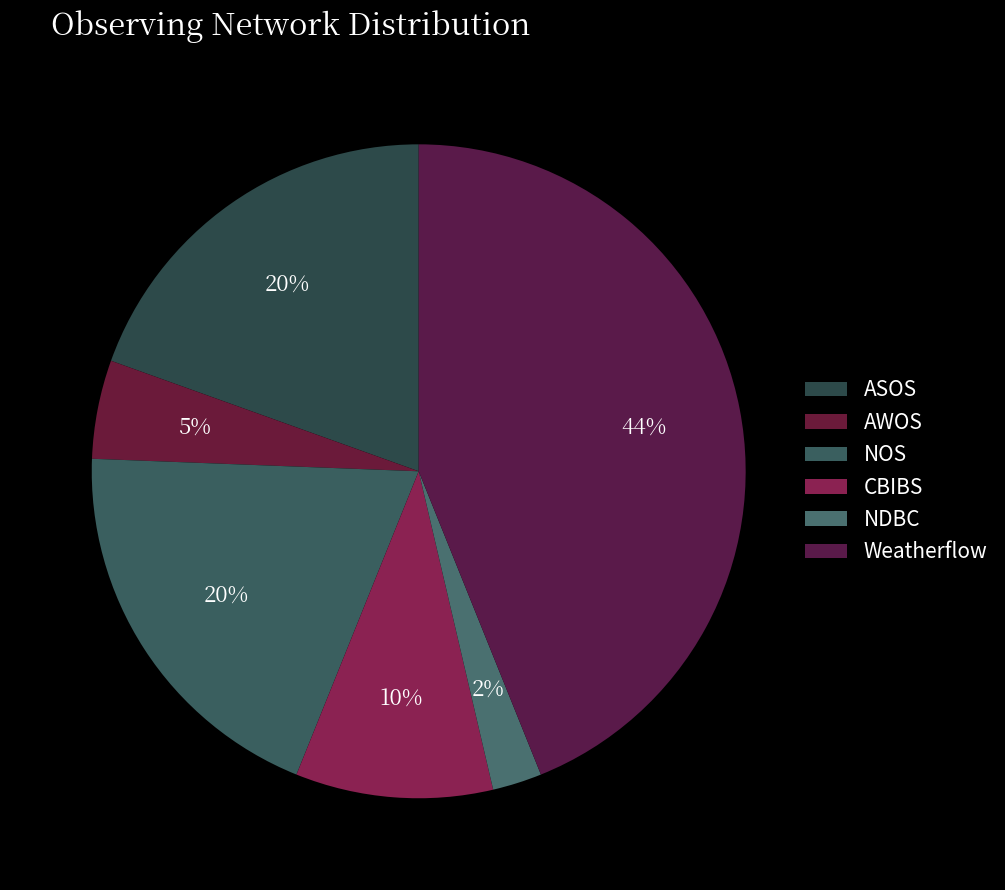

What is the largest slice in the pie chart?

Weatherflow